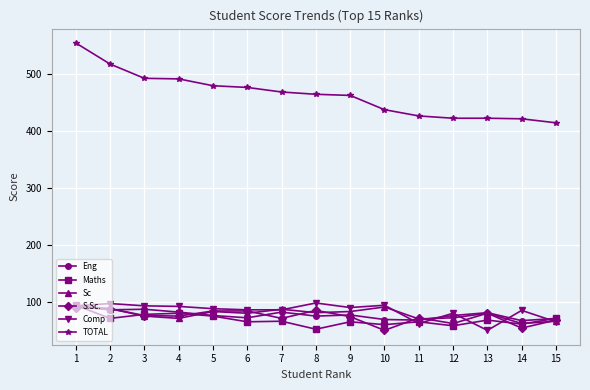

Is the value of Sc at 5 greater than the value of Maths at 8?

Yes